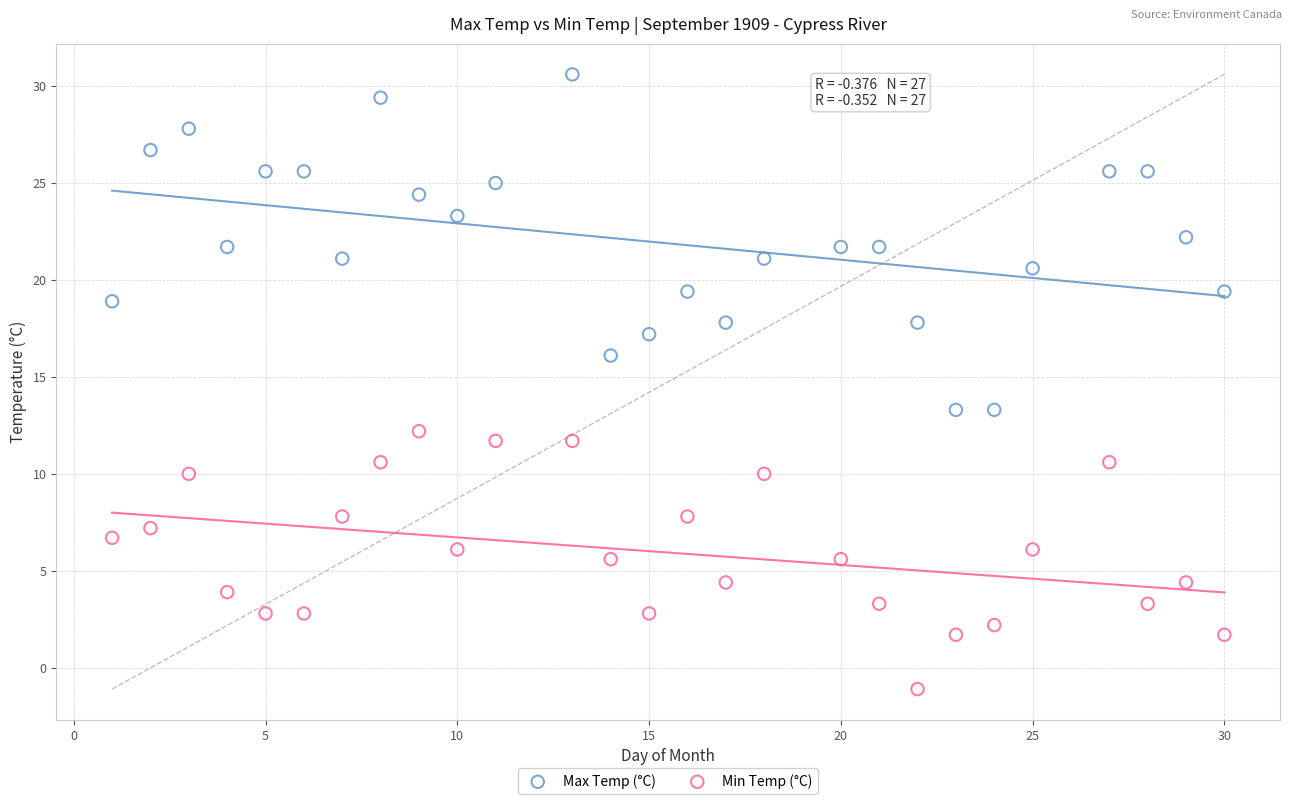

Which series has the widest spread of Y values?

Max Temp (°C)